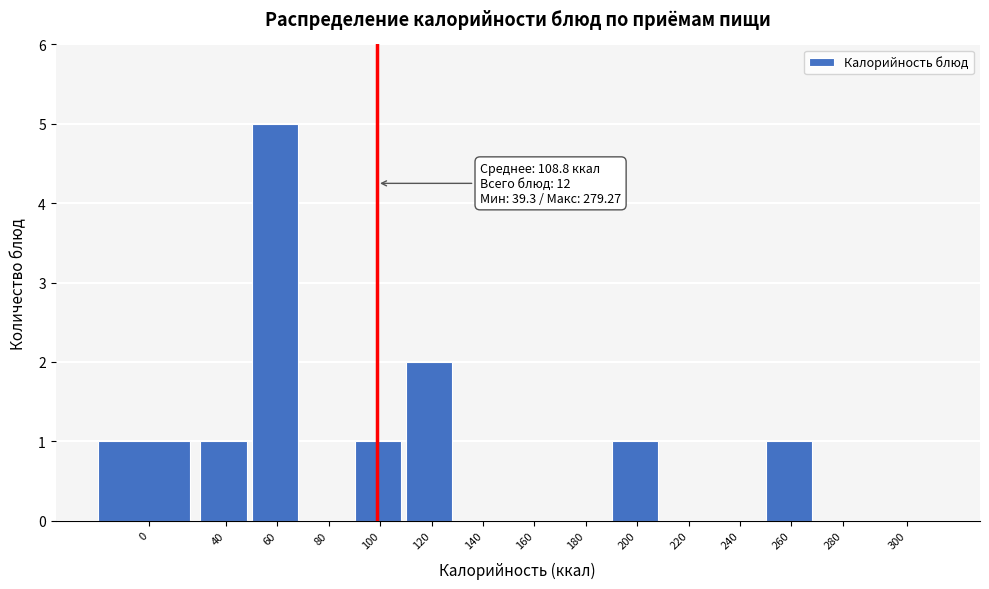

Reading right to left, transcribe all the data shown in this chart.

300=0	280=0	260=1	240=0	220=0	200=1	180=0	160=0	140=0	120=2	100=1	80=0	60=5	40=1	0=1